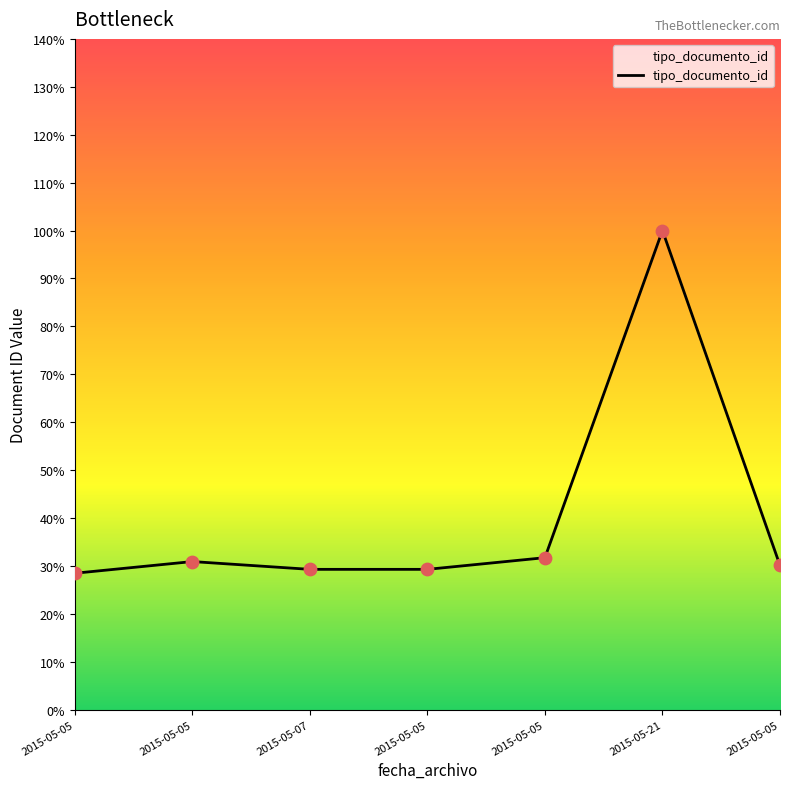

How many series are shown in this chart?

1